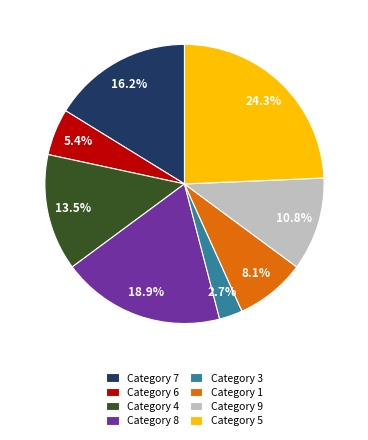

Rank the categories by value from lowest to highest.

Category 3, Category 6, Category 1, Category 9, Category 4, Category 7, Category 8, Category 5